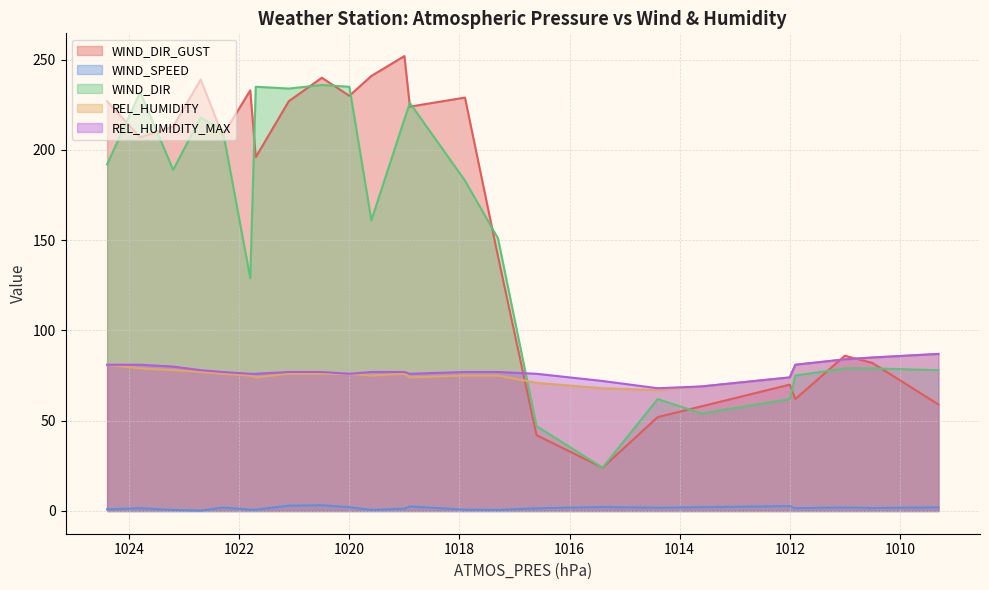

True or false: REL_HUMIDITY_MAX has more than 0 points higher than both neighbors.

False